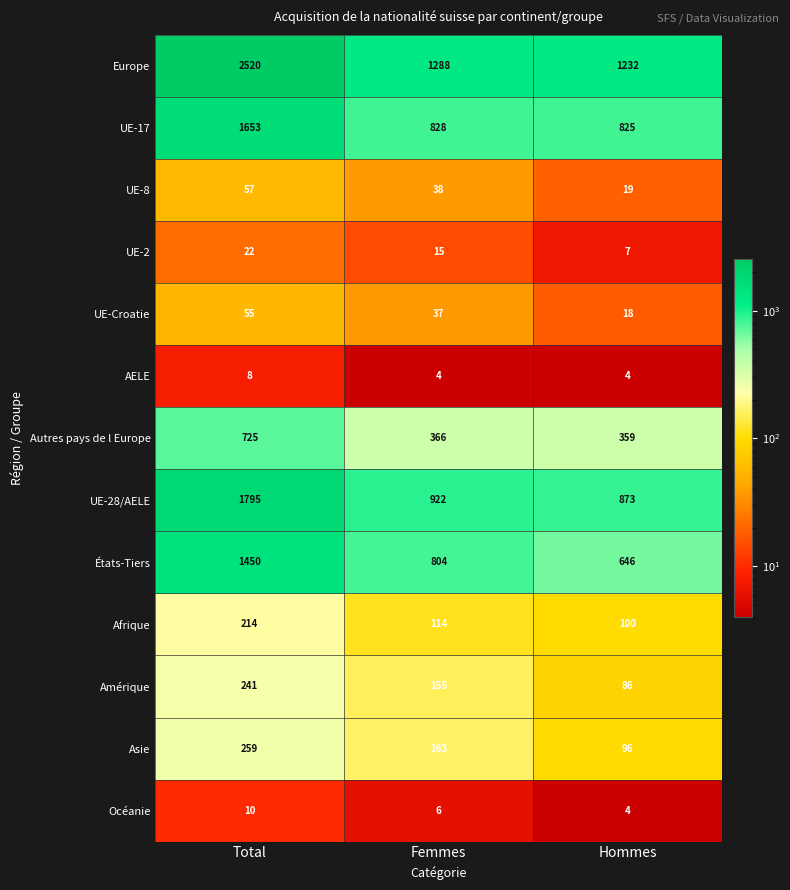

Which series has the largest range (max minus min)?

Europe